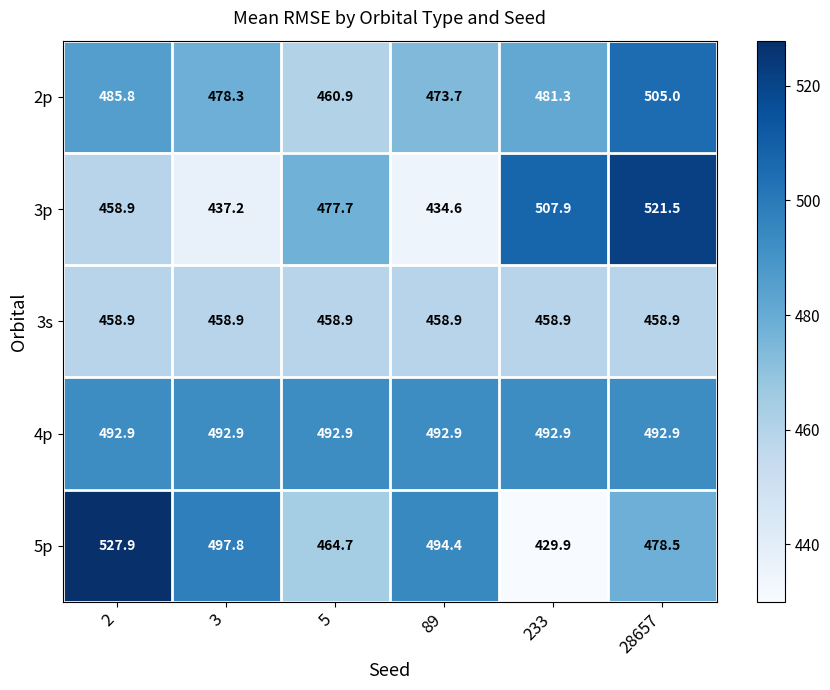

The 3s series shows 674.8 at 233. True or false?

False